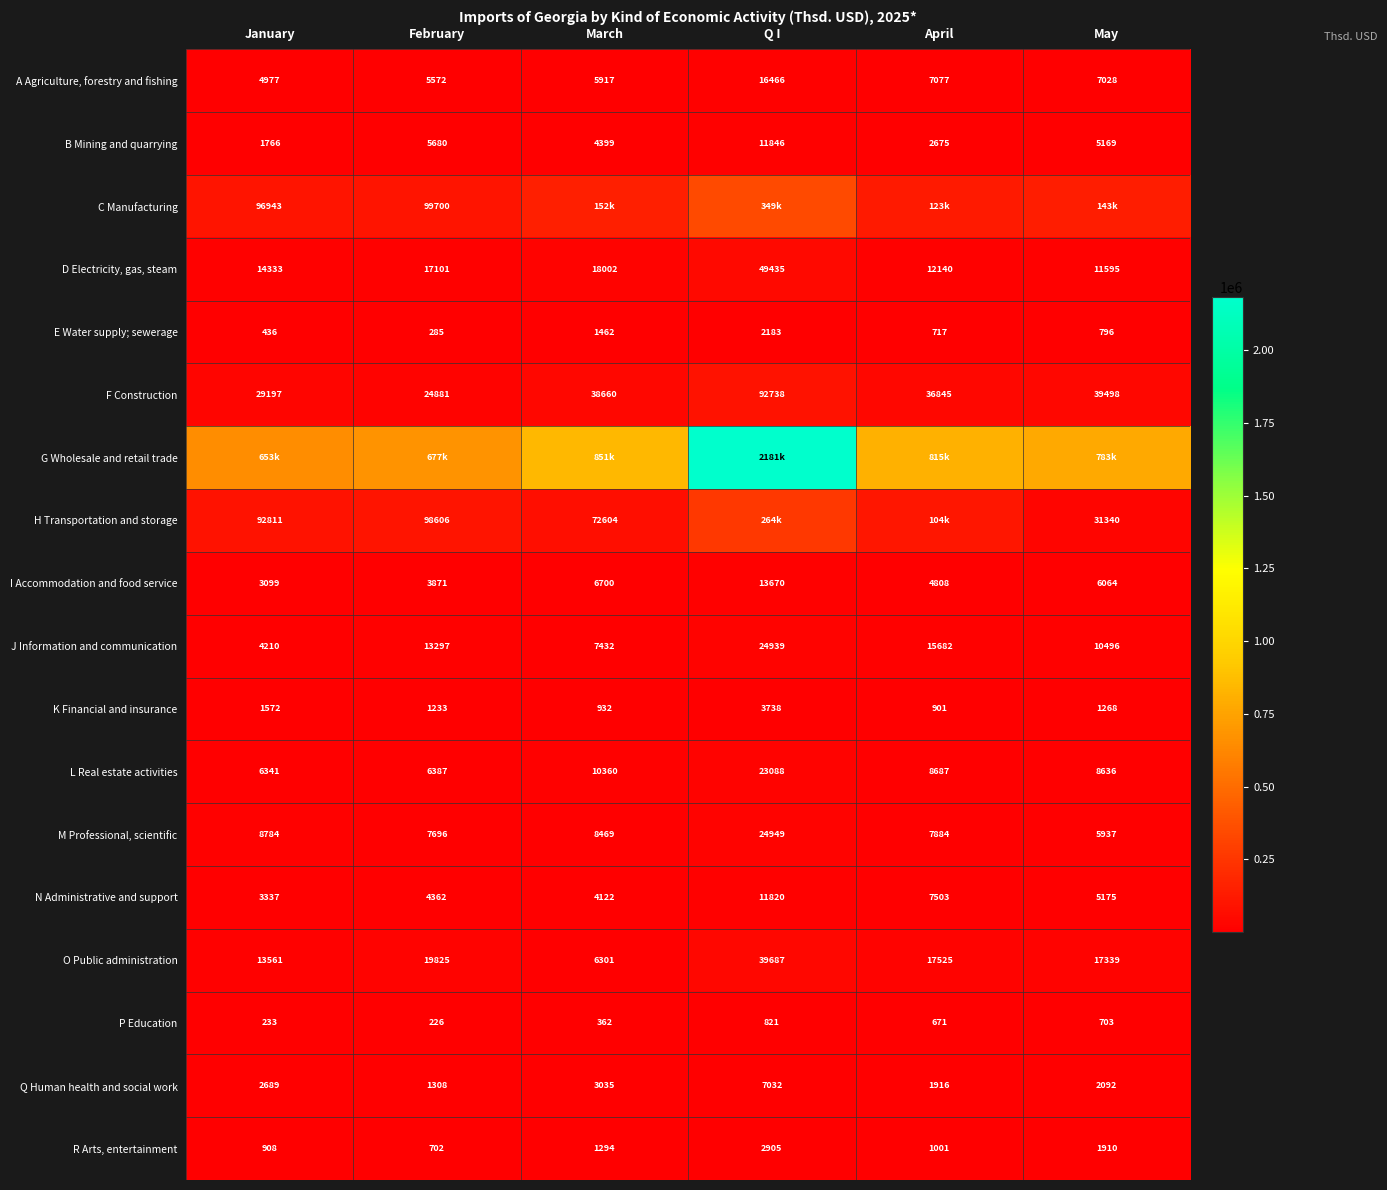

Which has a higher value, May or March?

May